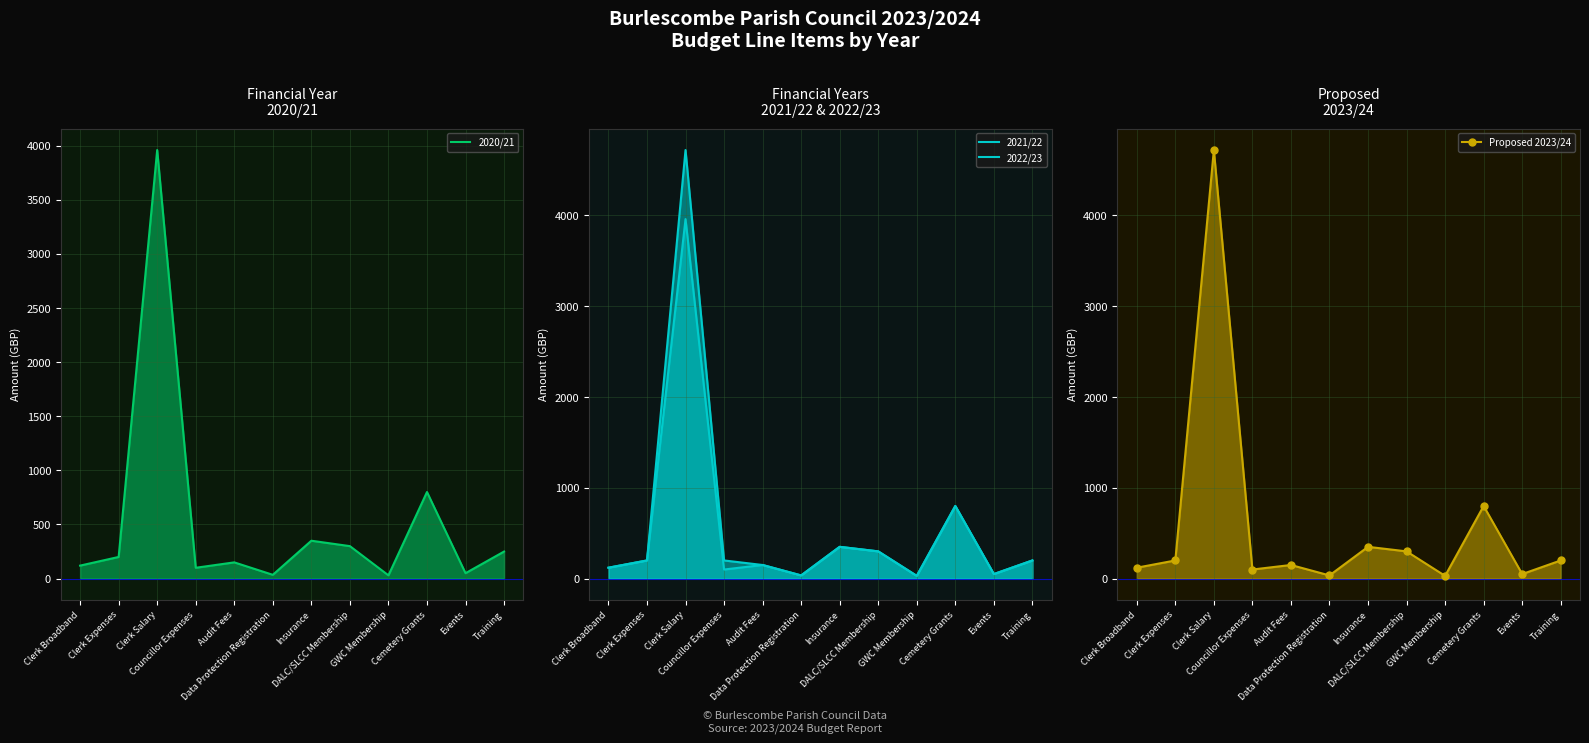

List the series in order of their peak value, highest first.

2022/23, Proposed 2023/24, 2020/21, 2021/22